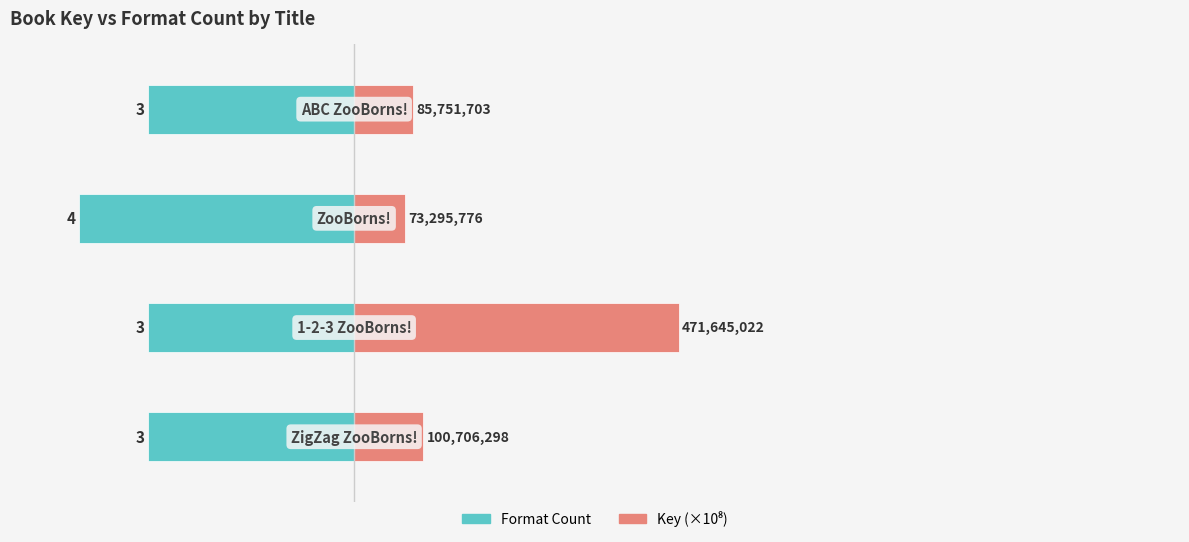

Reading left to right, transcribe all the data shown in this chart.

Format Count: -3.0	-3.0	-4.0	-3.0
Key (×10⁸): 1.0	4.7	0.7	0.9